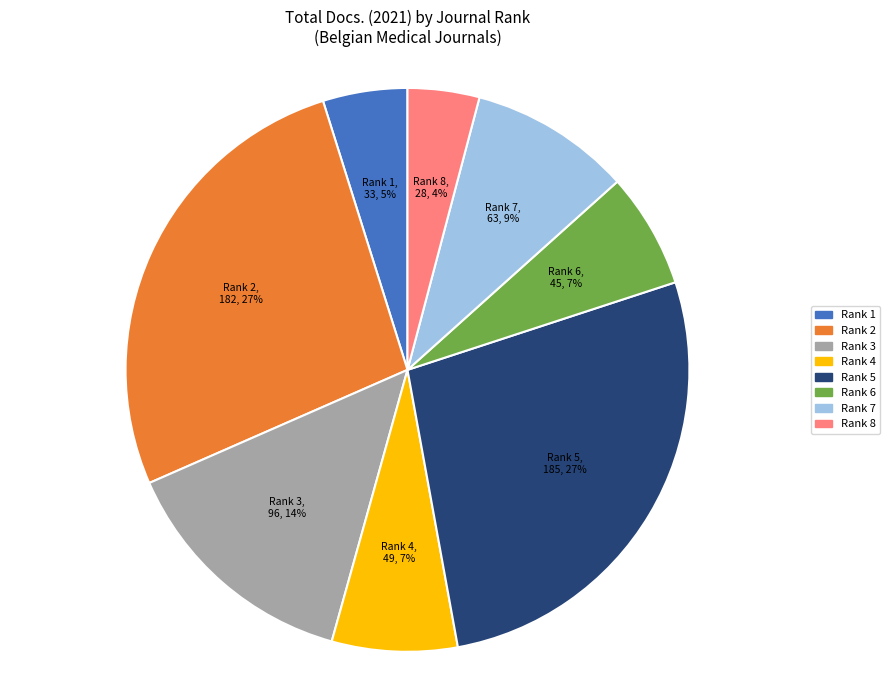

Is it true that Rank 6 is 7% of the pie?

True